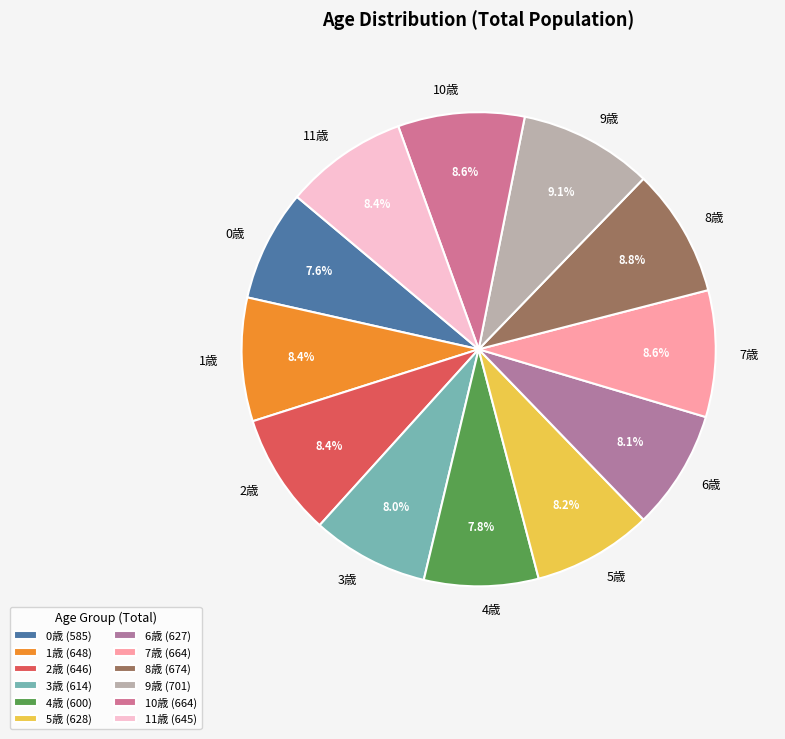

To the nearest percent, what percentage of the pie is 8歳?

9%